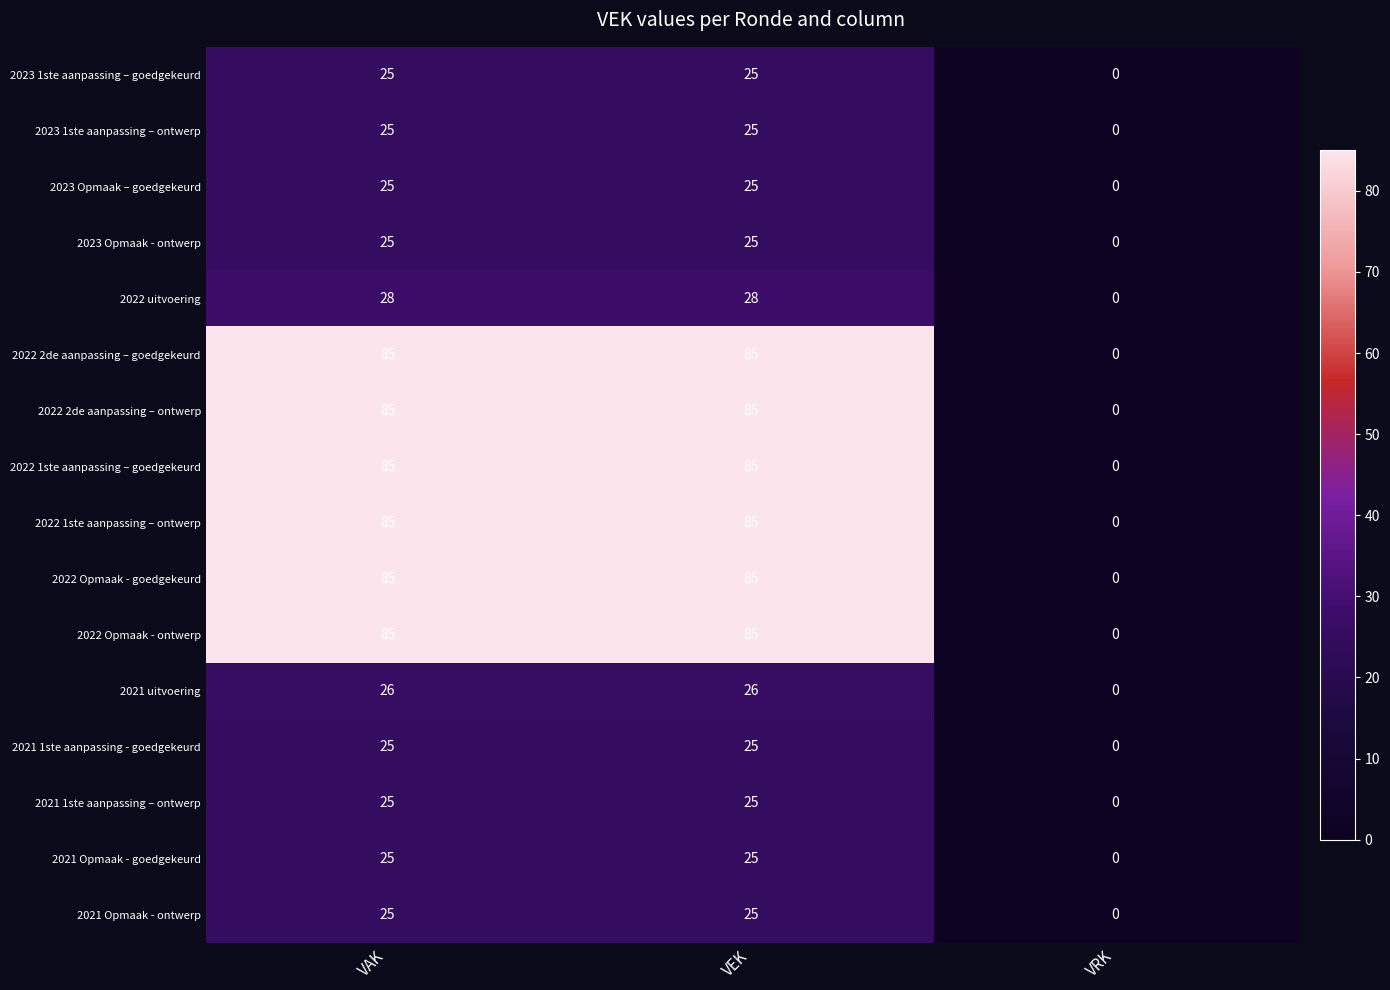

The value of 2022 Opmaak - goedgekeurd at VAK is 85. True or false?

True